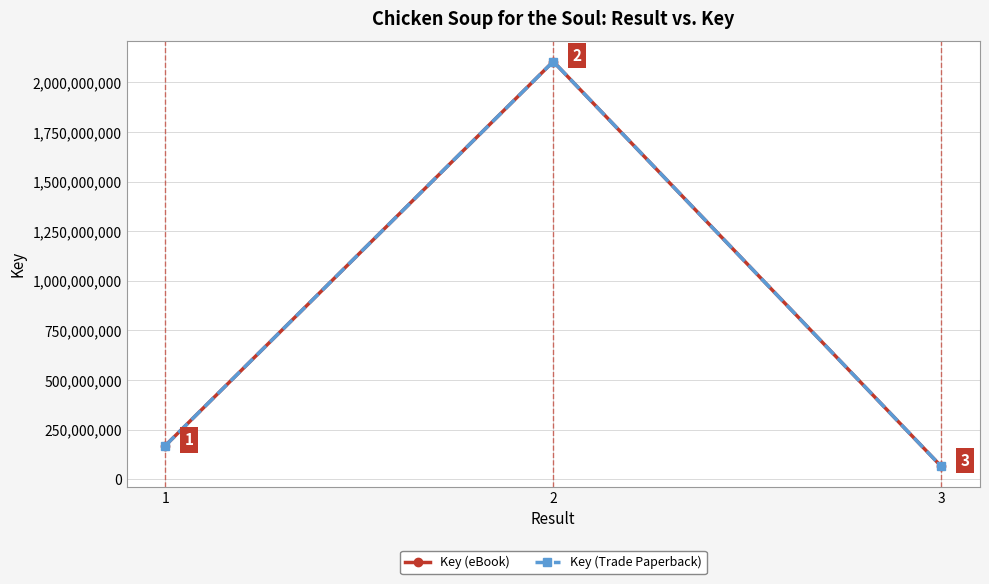

Does the chart have visible grid lines?

Yes